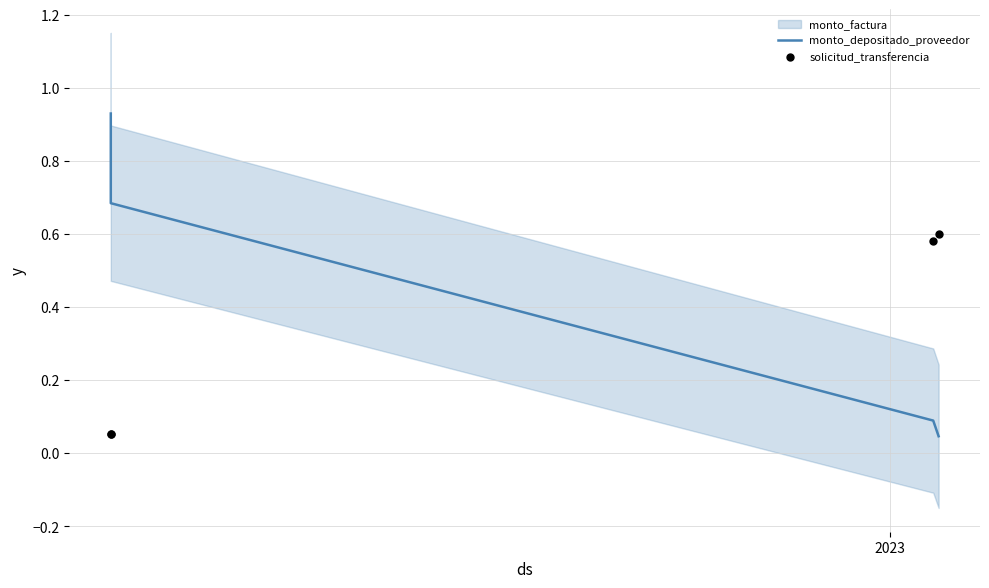

Which series has the largest total across all categories?

monto_depositado_proveedor